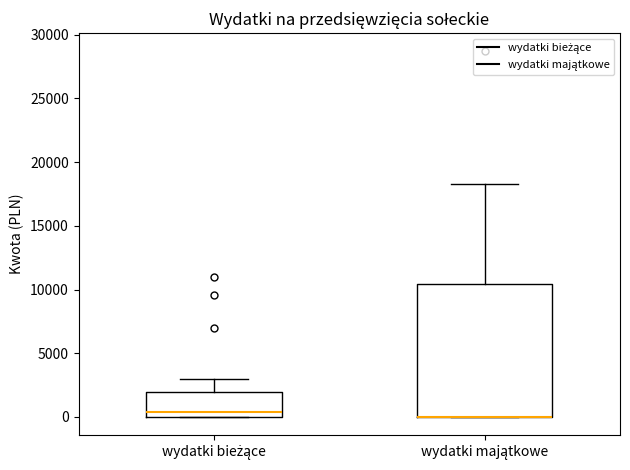

Reading left to right, read every box against the y-axis: the position of its median line, the range the box covers, and the ends of its whiskers. The values are not printed on the chart, so give them approximately, as read against the axis.

wydatki bieżące: median 500, box 0 to 2000, whiskers 0 to 3000
wydatki majątkowe: median 0 (drawn on the box's lower edge), box 0 to 10500, whiskers 0 to 18500